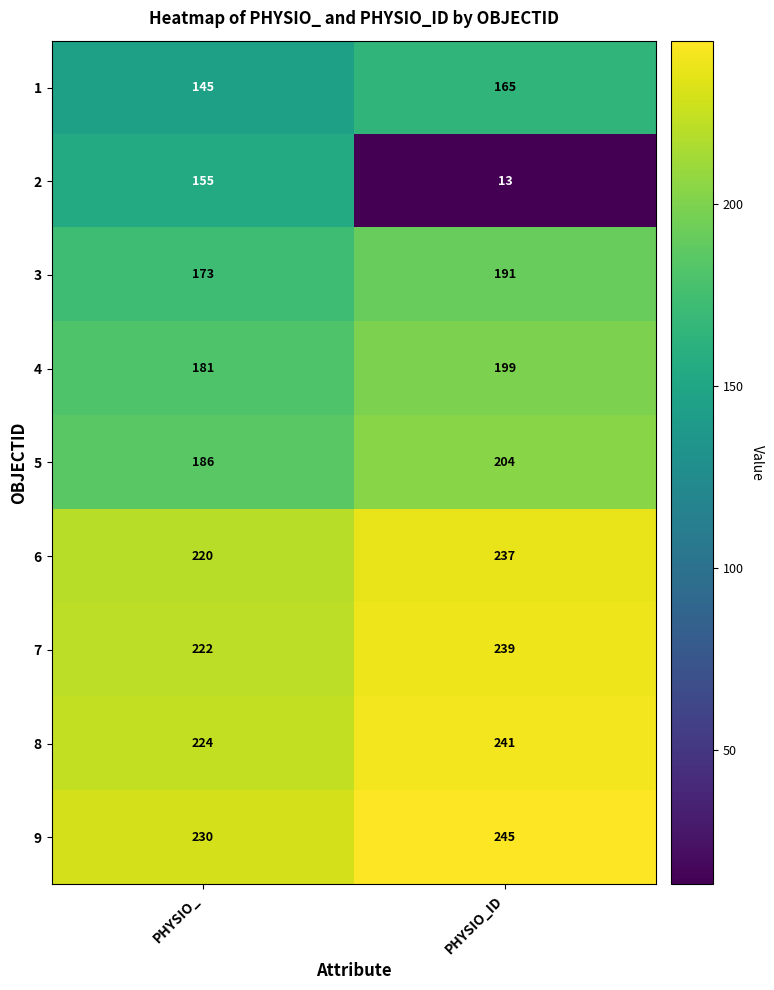

Is it true that 7 equals 239 at PHYSIO_ID?

True